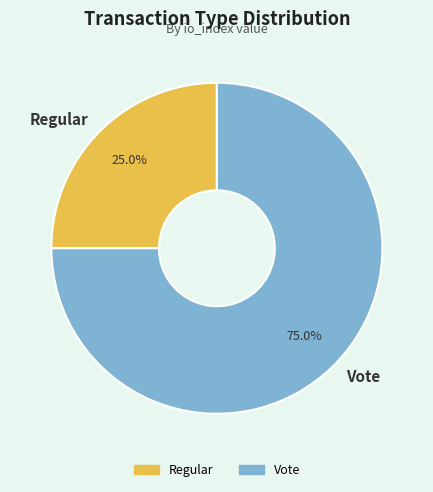

Which category accounts for the majority?

Vote